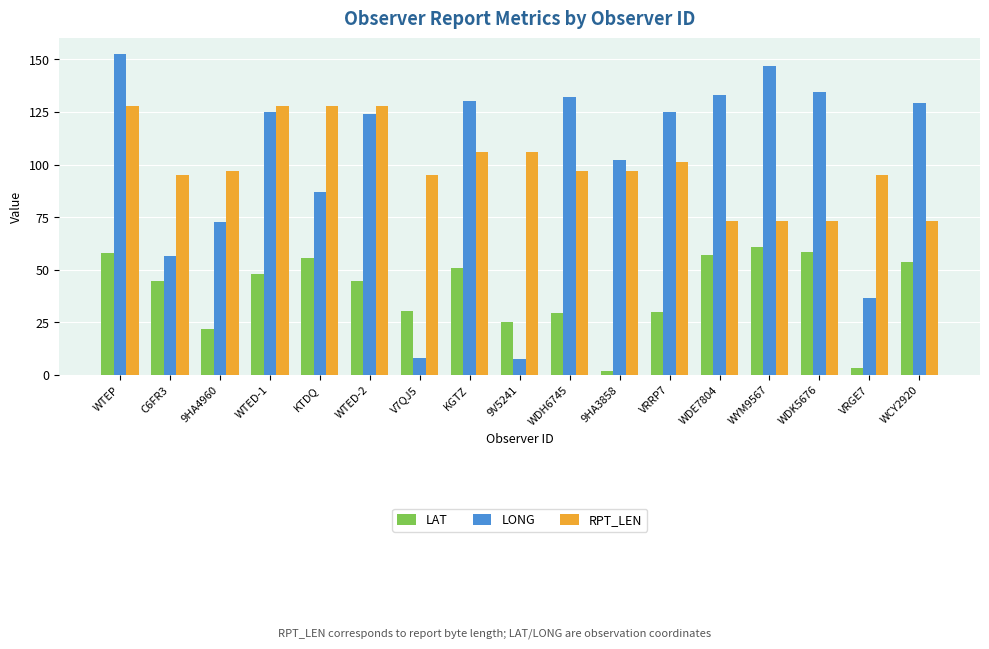

What is the sum of the RPT_LEN values at VRRP7 and 9HA3858?

198.0